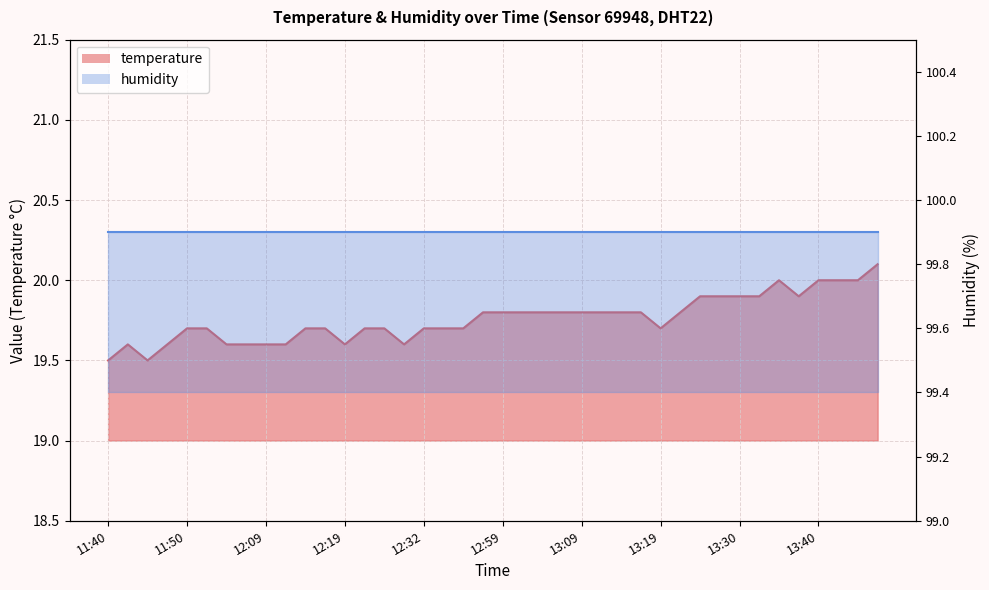

True or false: the data shows 33.5 at 11:42.

False